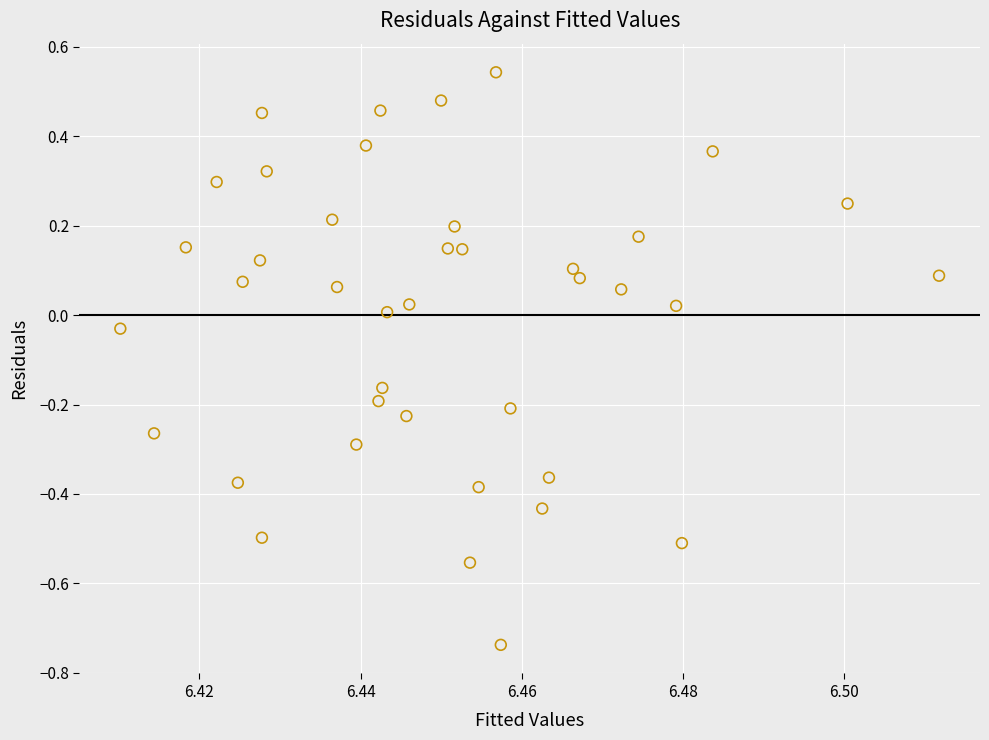

What is the range of Y values (max minus min)?

1.3